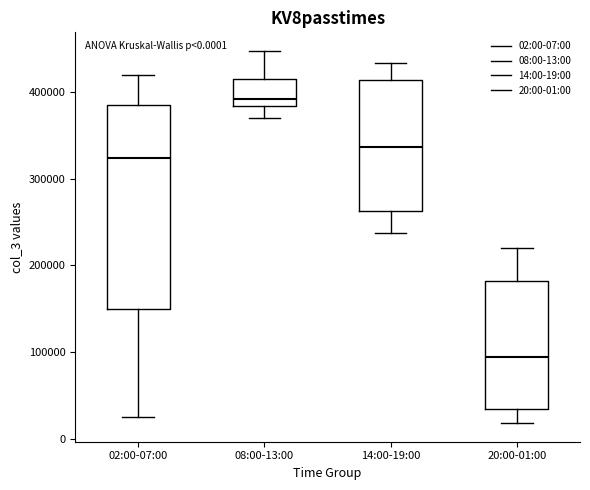

Comparing the boxes themselves (not the whiskers), which one is the tallest?

02:00-07:00